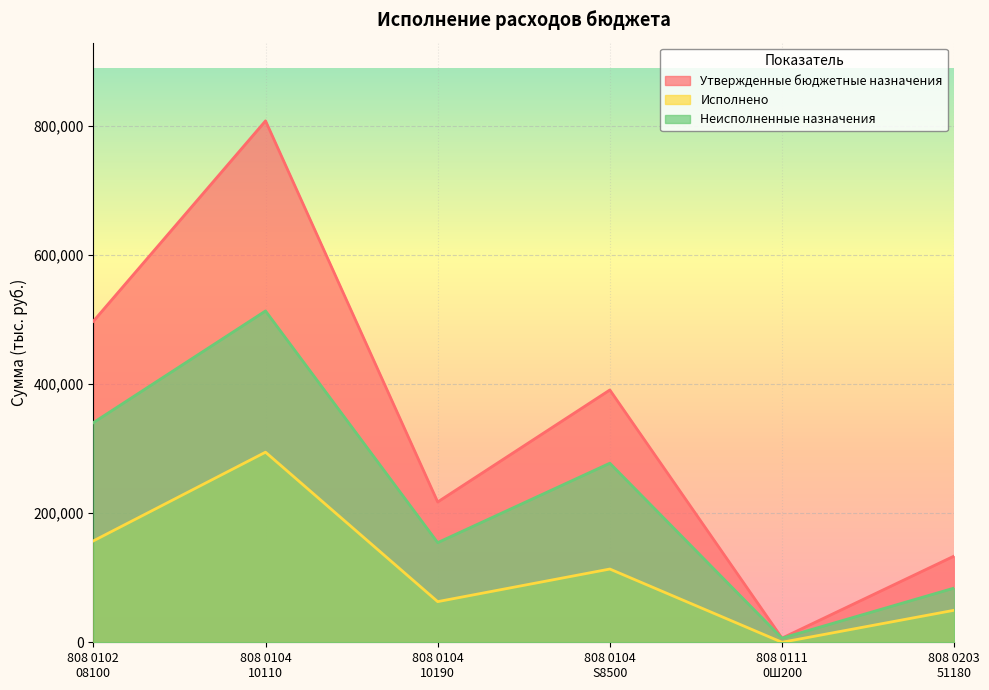

At which label does Утвержденные бюджетные назначения reach its peak?

808 0104
10110